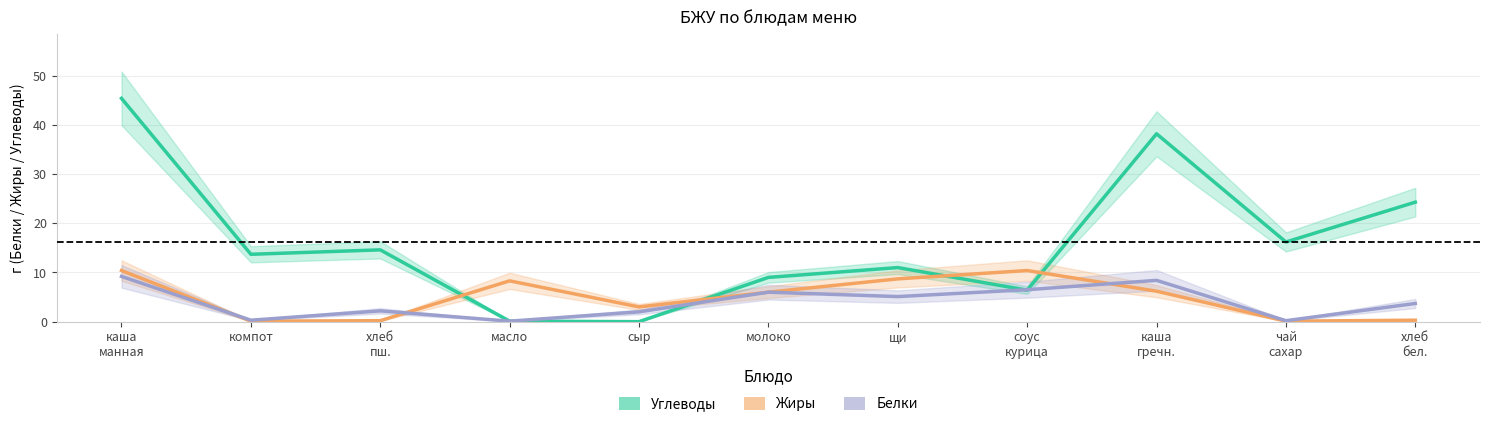

What is the average value of the Жиры series?

4.9